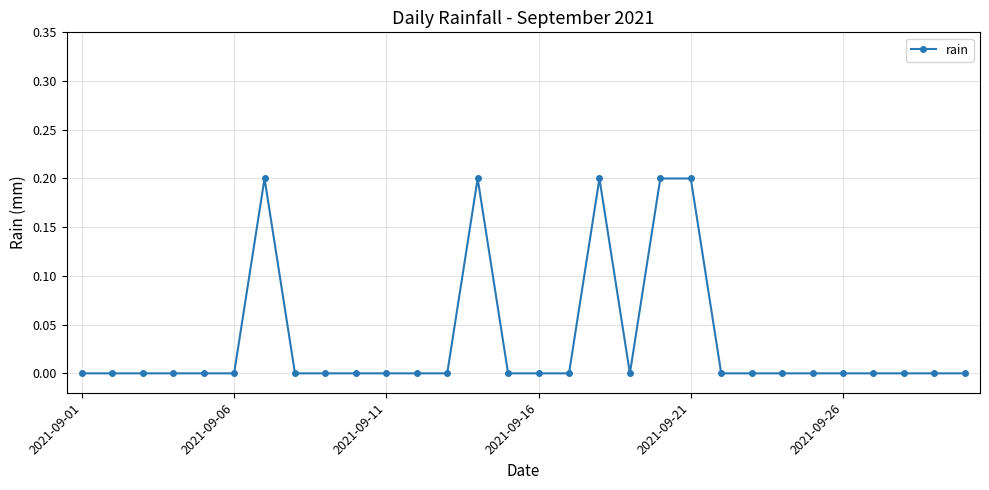

True or false: there are more than 1 points higher than both neighbors.

True